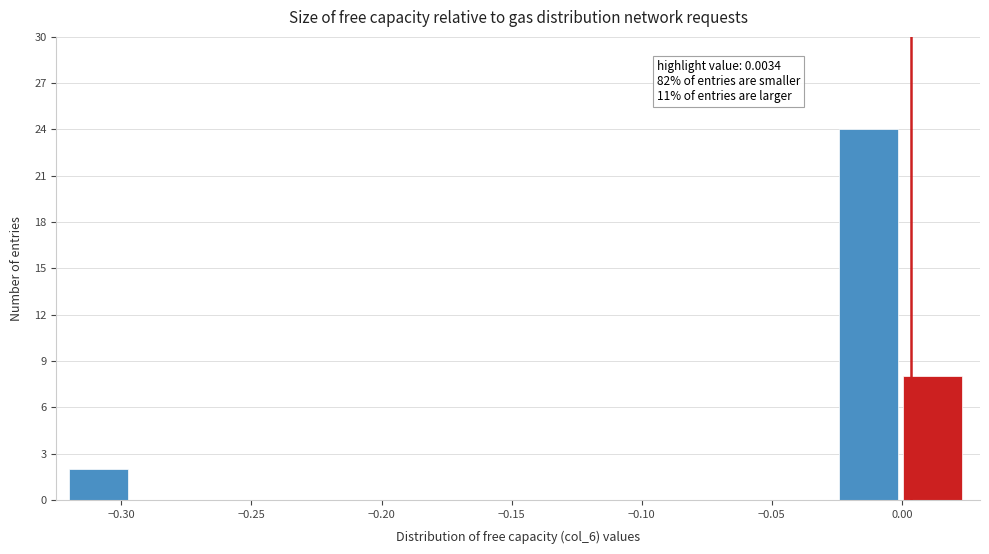

Over which range of the x-axis is the bar tallest?

-0.025 to 0.000